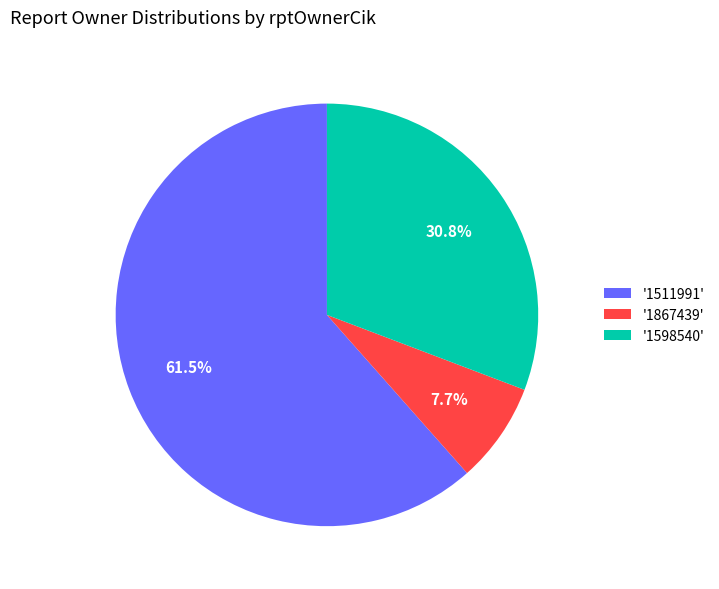

Which category has the biggest portion of the pie?

'1511991'